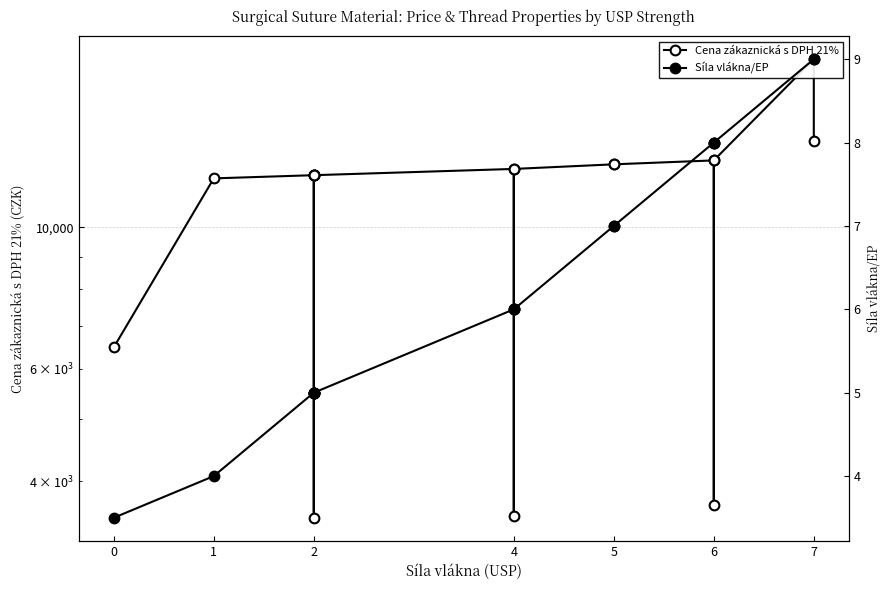

What is the average value of the Síla vlákna/EP series?

6.3